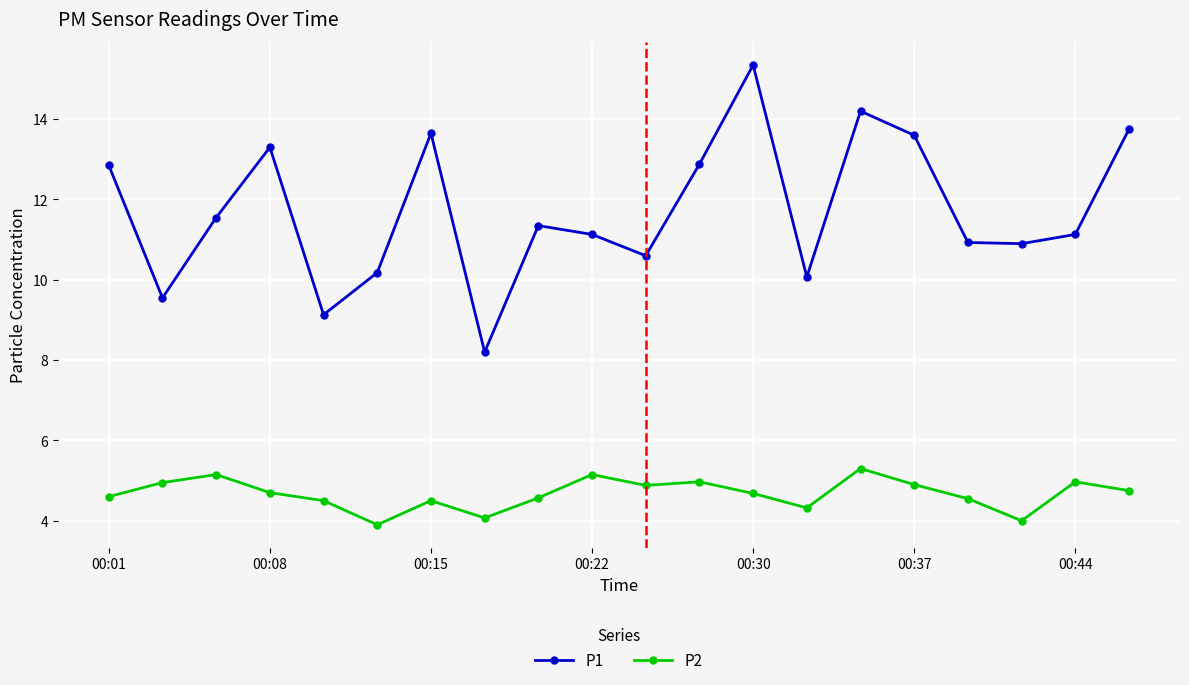

How many categories are shown in the chart?

20